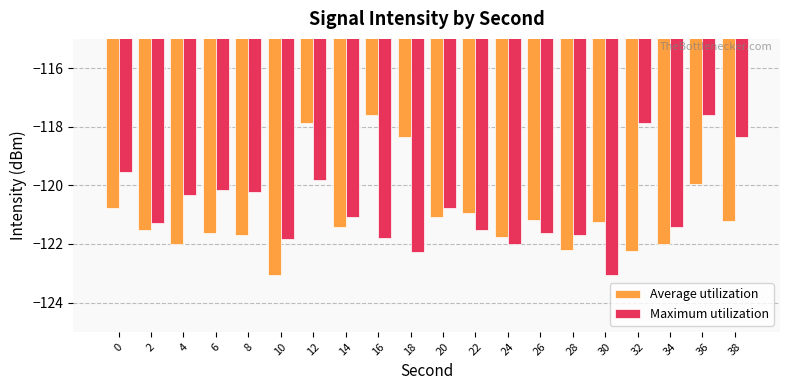

What is the smallest value displayed?

-123.1